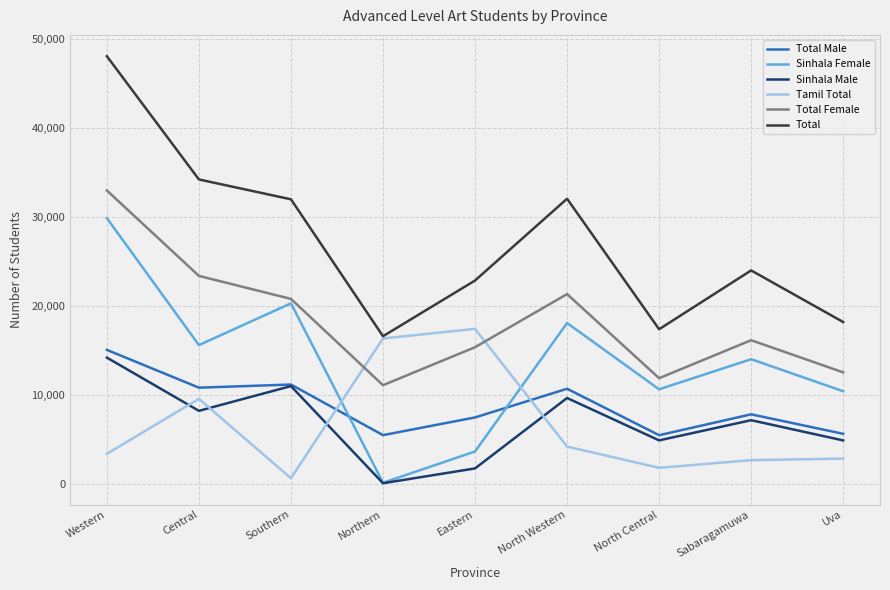

True or false: Total Female has a value of 6217 at Uva.

False